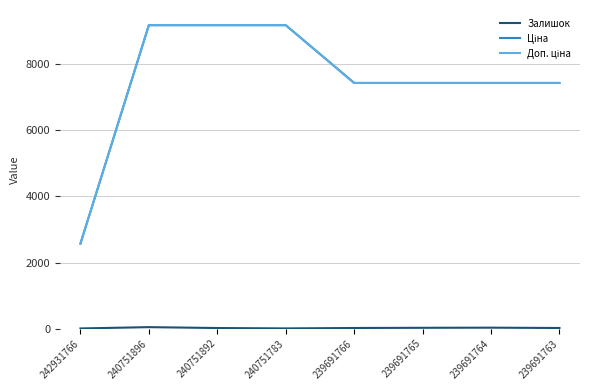

Which series has the largest total across all categories?

Ціна